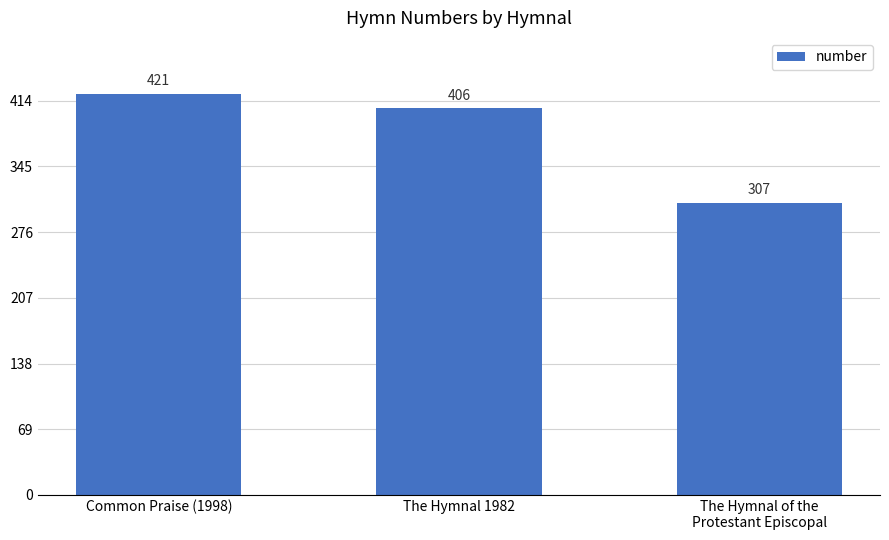

What is the greatest value displayed?

421